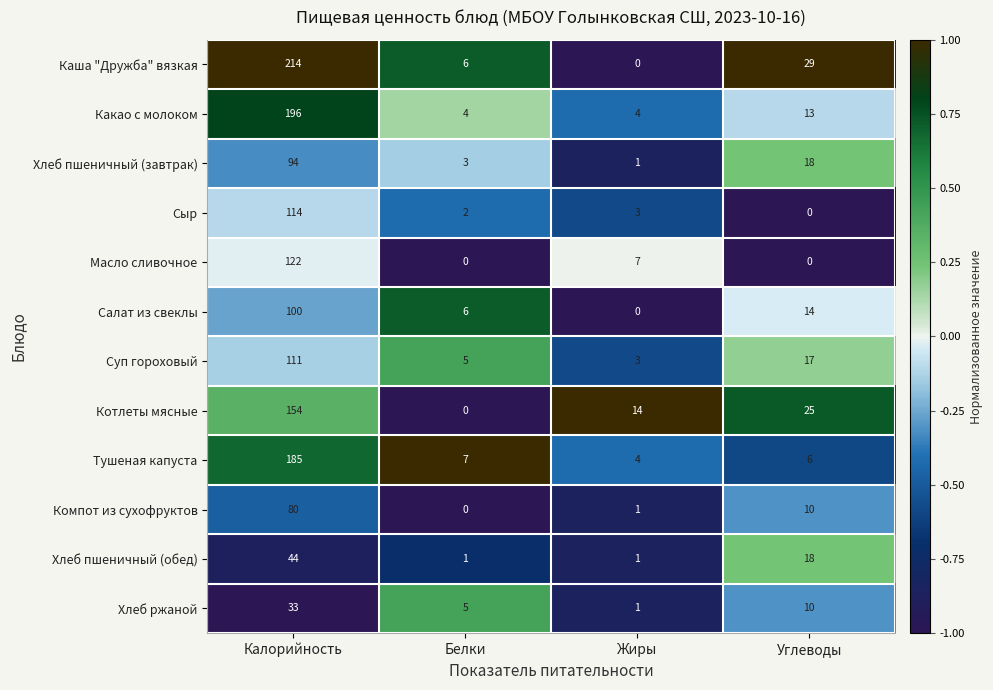

How many categories are shown in the chart?

4